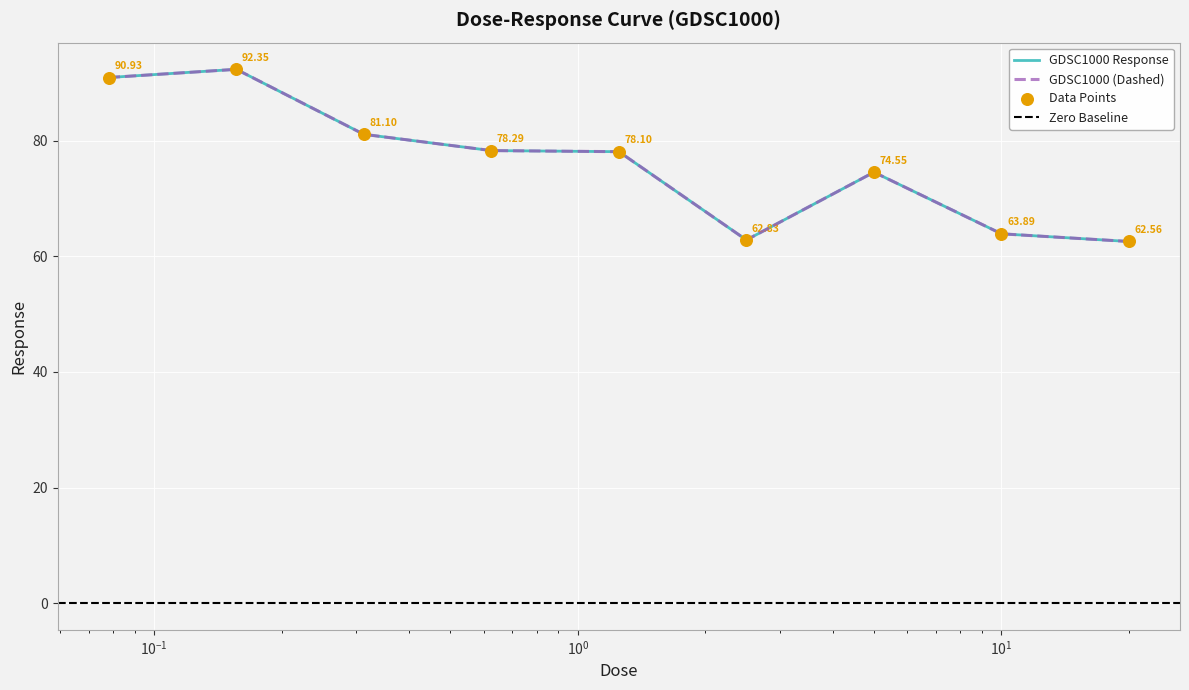

What is the change in value from 0.3125 to 5.0?

-6.6